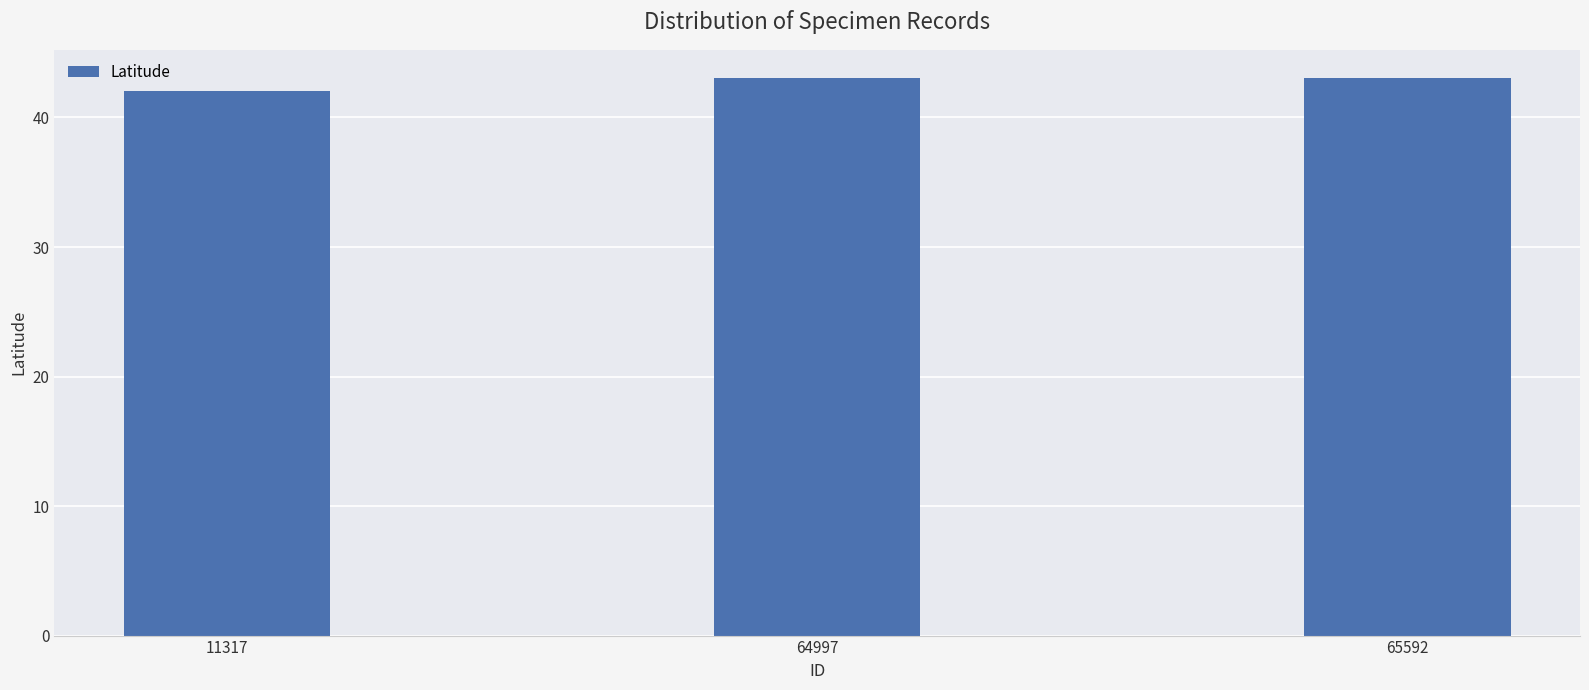

What is the sum of the values at 65592 and 64997?

86.1